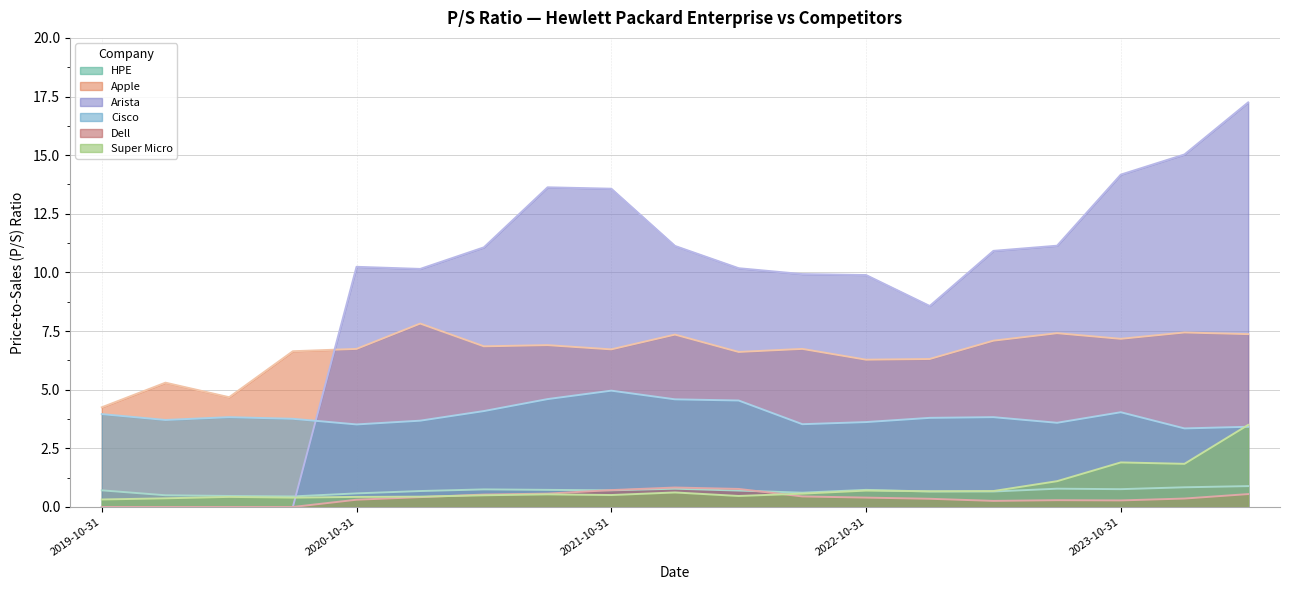

True or false: Dell has more than 0 points higher than both neighbors.

True